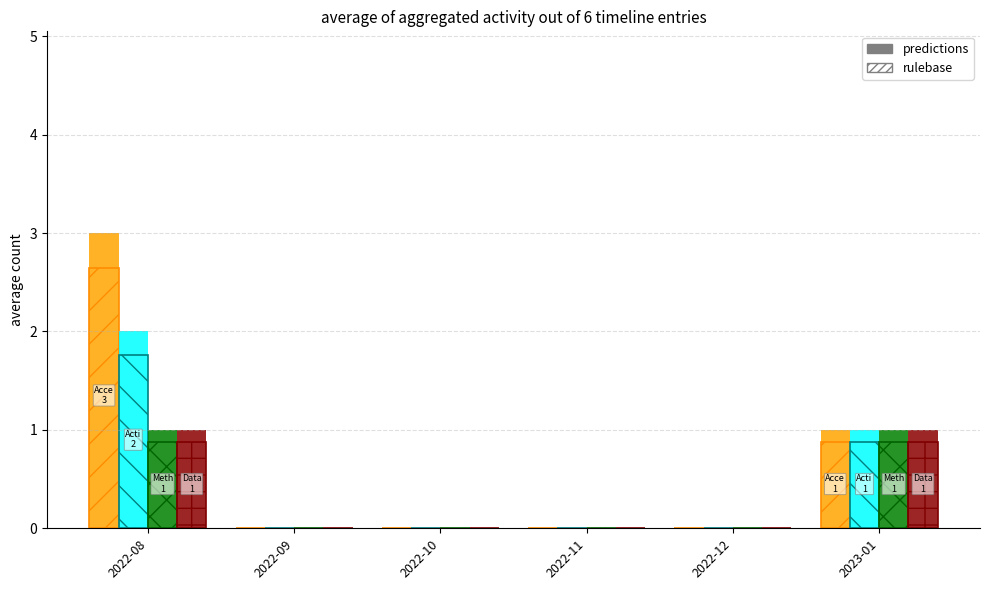

How many groups of bars are there?

6